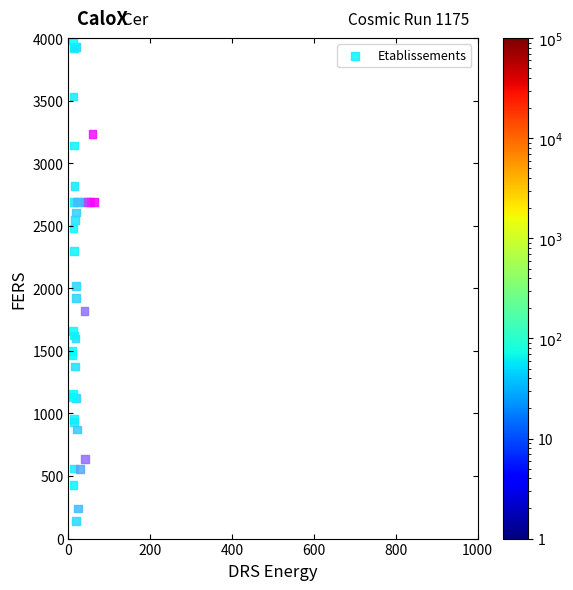

What Y value in the scatter plot is closest to 2063?

2018